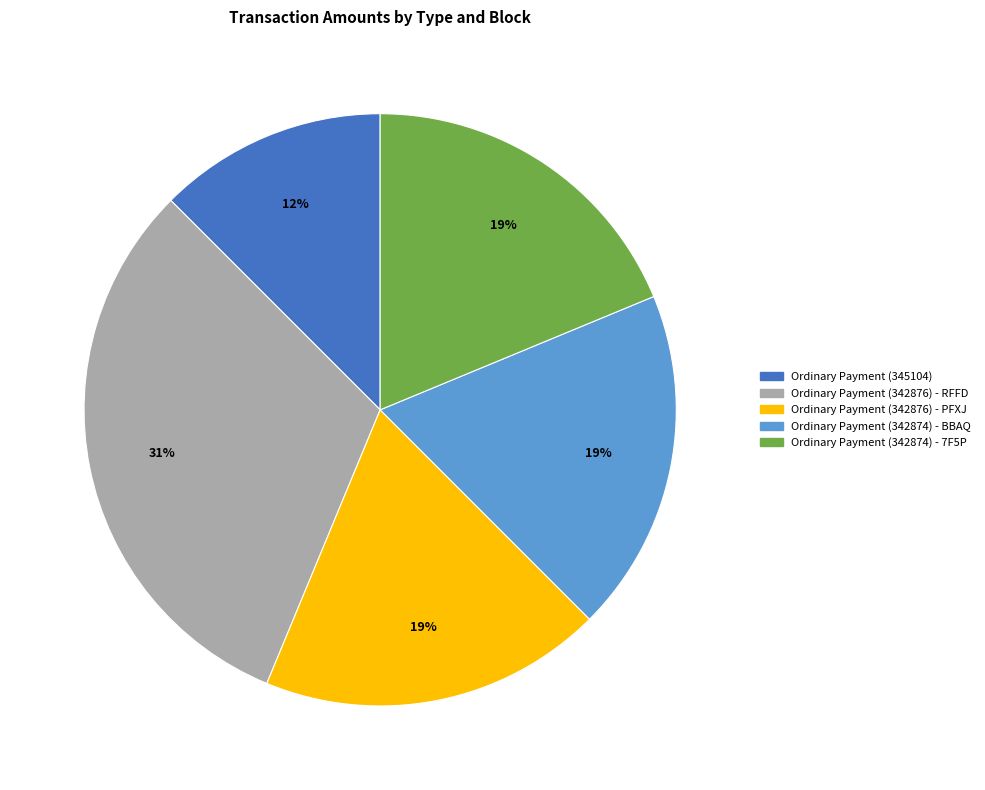

To the nearest percent, what is the average slice percentage?

20%